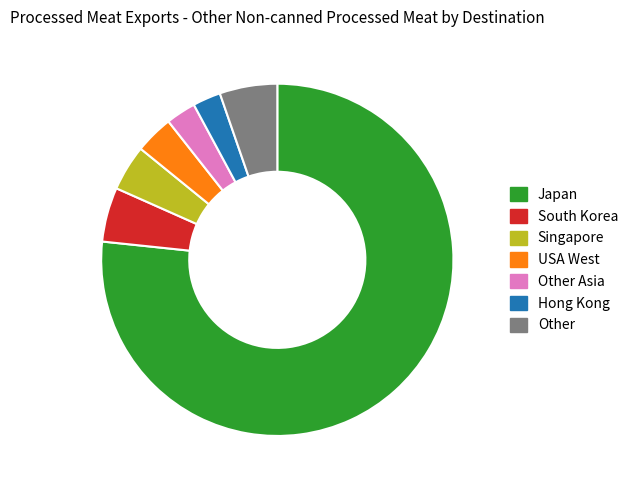

How many segments does this pie chart have?

7